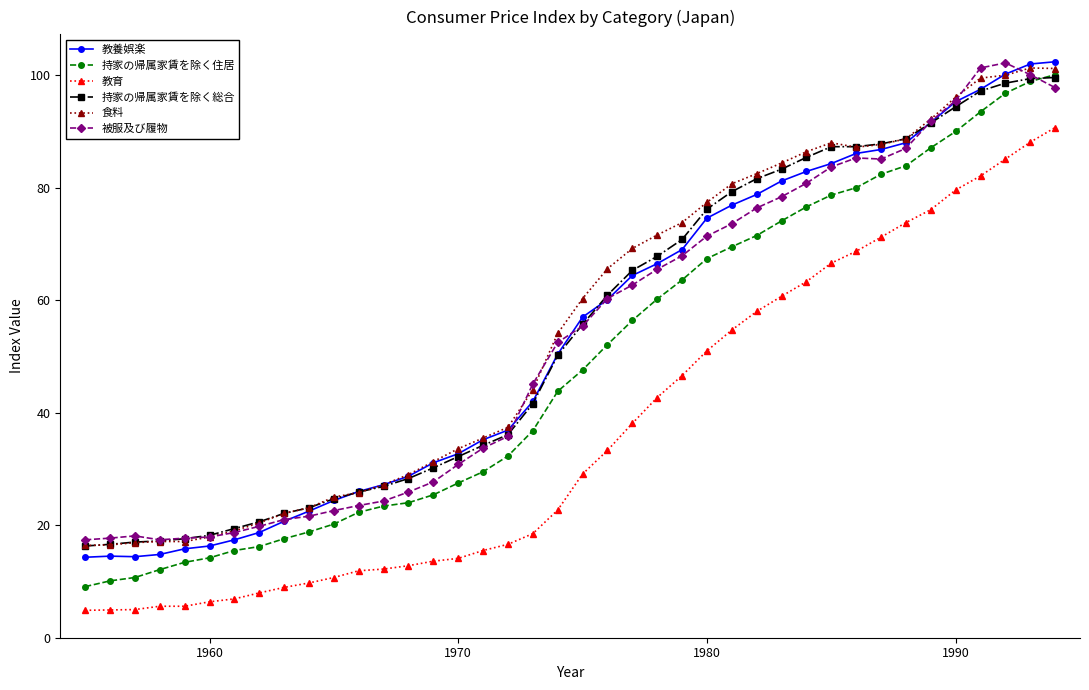

Which series has the widest spread of values?

持家の帰属家賃を除く住居